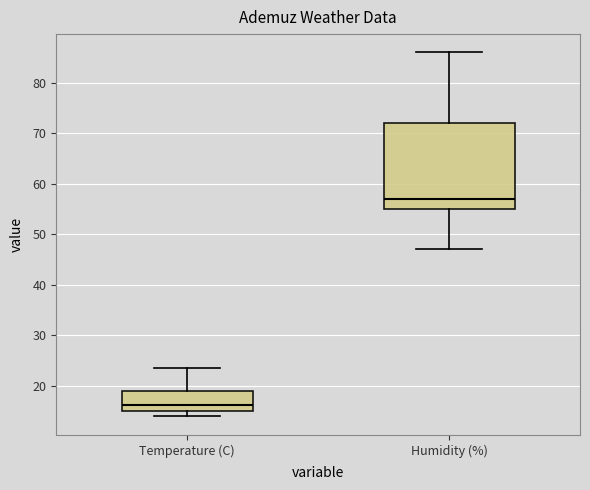

Reading left to right, transcribe this box plot: for each box, give where its median line is, the range the box spans, and where its two whiskers end, as read against the y-axis. The values are not printed on the chart, so give them approximately, as read against the axis.

Temperature (C): median 16, box 15 to 19, whiskers 14 to 23
Humidity (%): median 57, box 55 to 72, whiskers 47 to 86